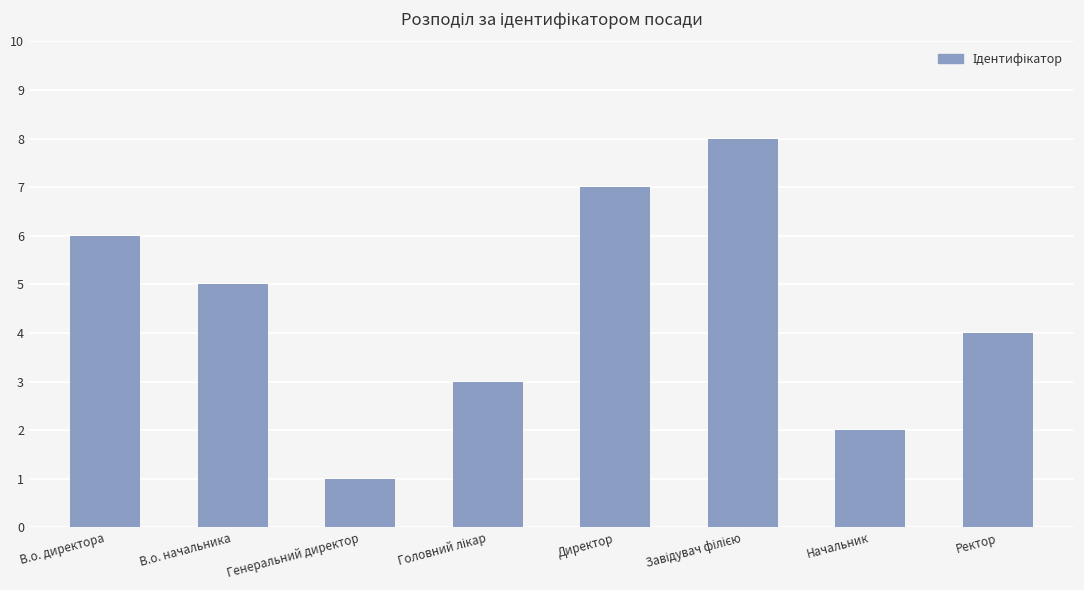

Approximately how many times larger is the value at Ректор compared to Генеральний директор?

4.0